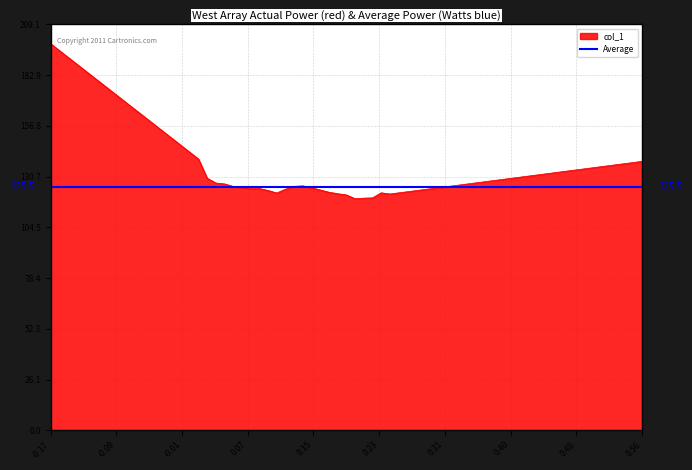

The value of col_1 at -0.17 is 42.8. True or false?

False